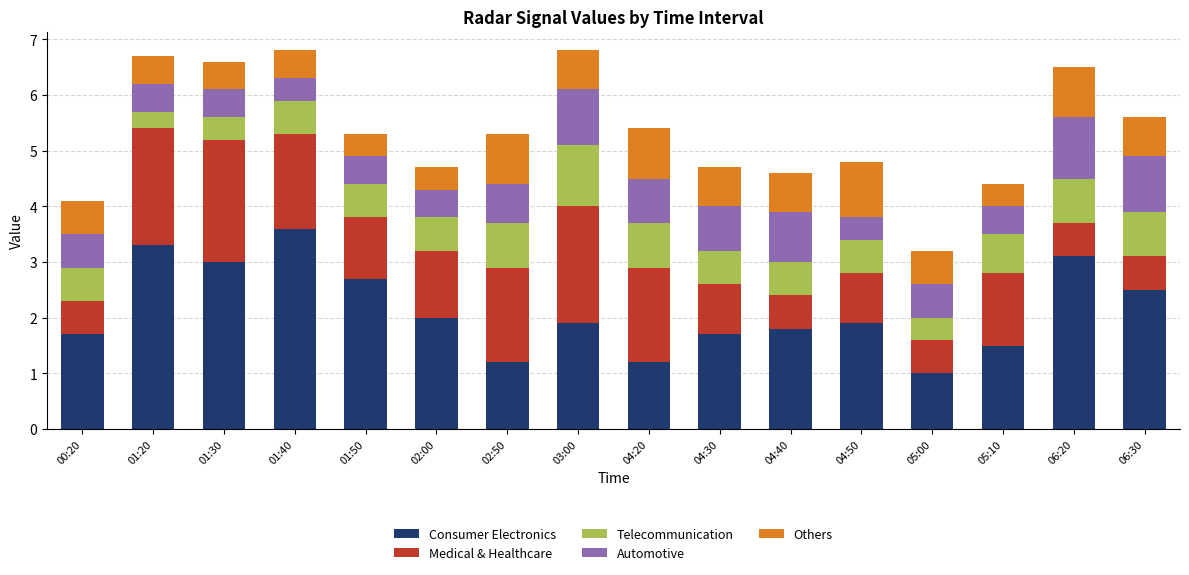

What is the difference between the maximum and minimum values in the Consumer Electronics series?

2.6